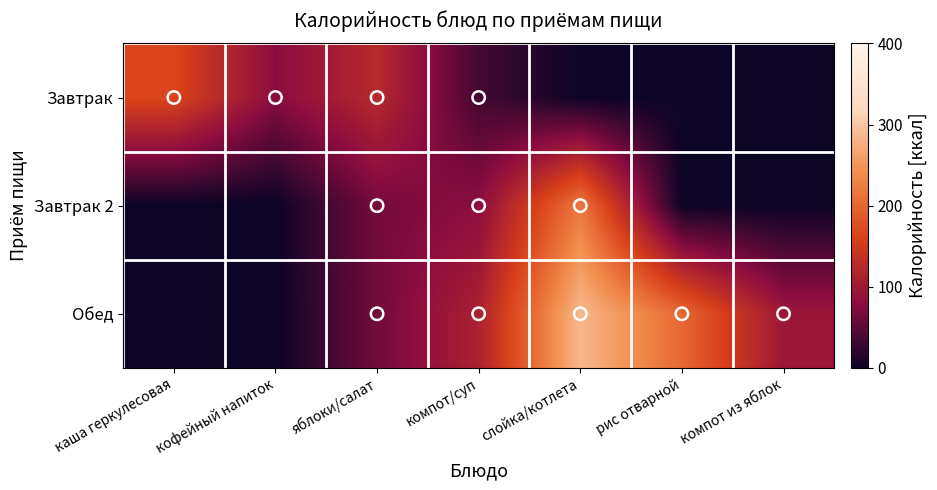

Reading left to right, extract all data points from this chart.

Завтрак: каша геркулесовая=165.9	кофейный напиток=79.0	яблоки/салат=124.5	компот/суп=34.8	слойка/котлета=0.0	рис отварной=0.0	компот из яблок=0.0
Завтрак 2: каша геркулесовая=0.0	кофейный напиток=0.0	яблоки/салат=65.8	компот/суп=81.0	слойка/котлета=218.0	рис отварной=0.0	компот из яблок=0.0
Обед: каша геркулесовая=0.0	кофейный напиток=0.0	яблоки/салат=64.0	компот/суп=112.2	слойка/котлета=286.0	рис отварной=202.1	компот из яблок=96.0